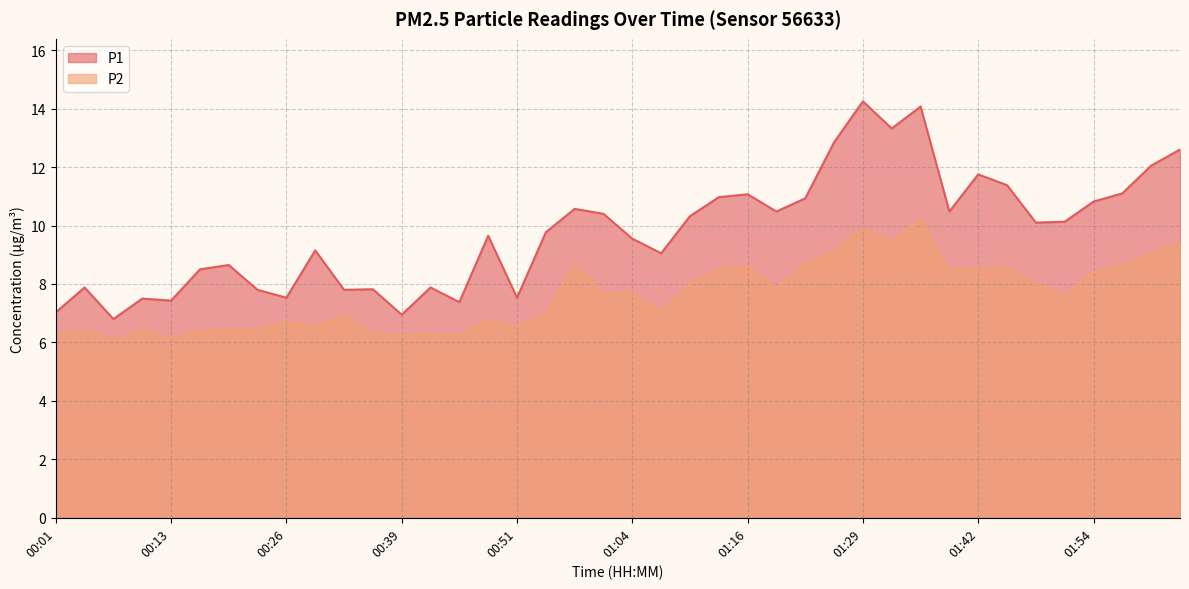

How many lines are shown in the chart?

2